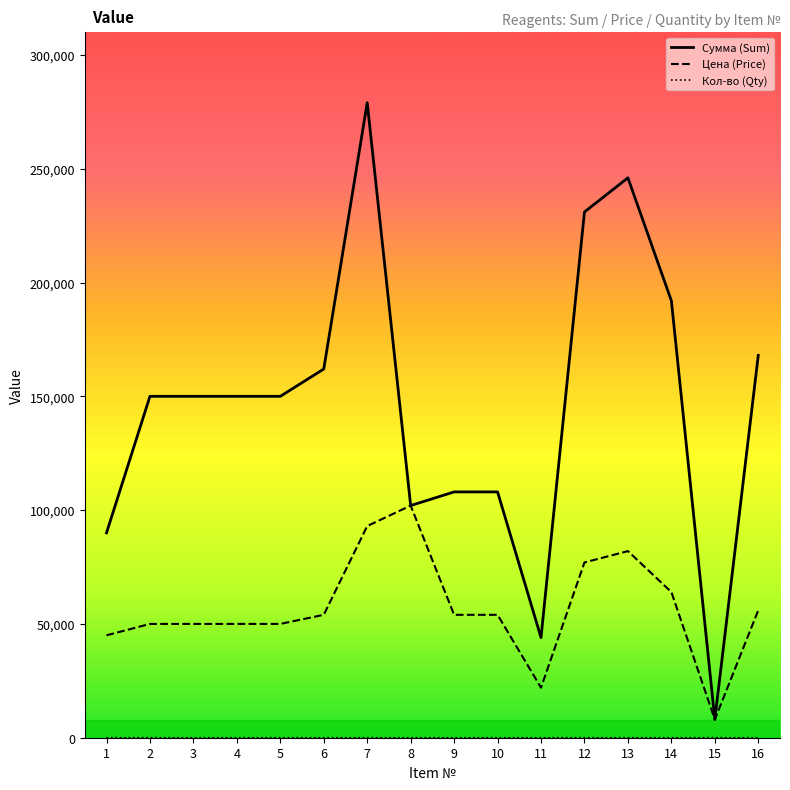

At which category is the sum across all series the highest?

7